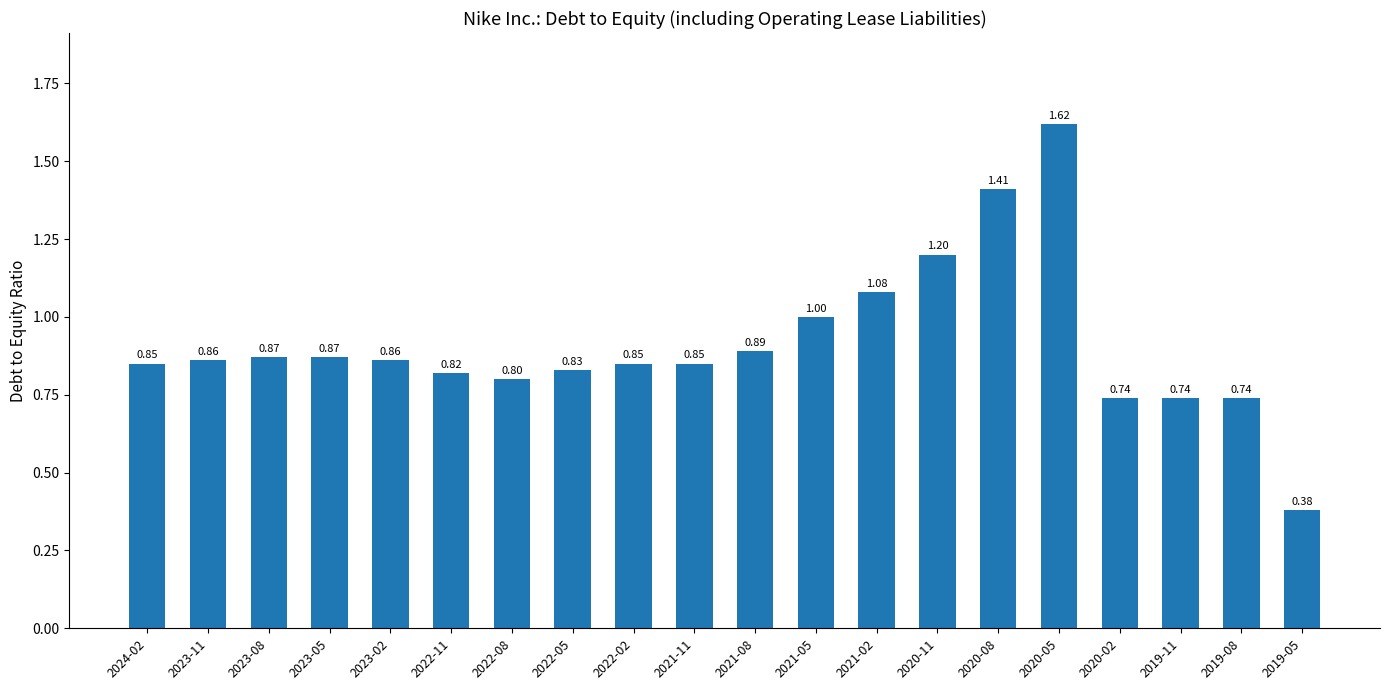

What is the difference between the maximum and minimum values?

1.2